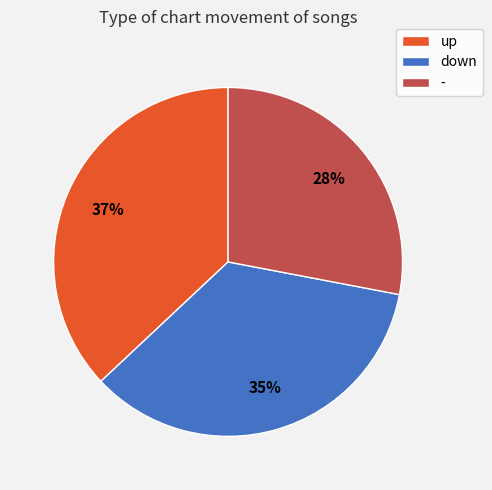

Is up the majority of the pie?

No